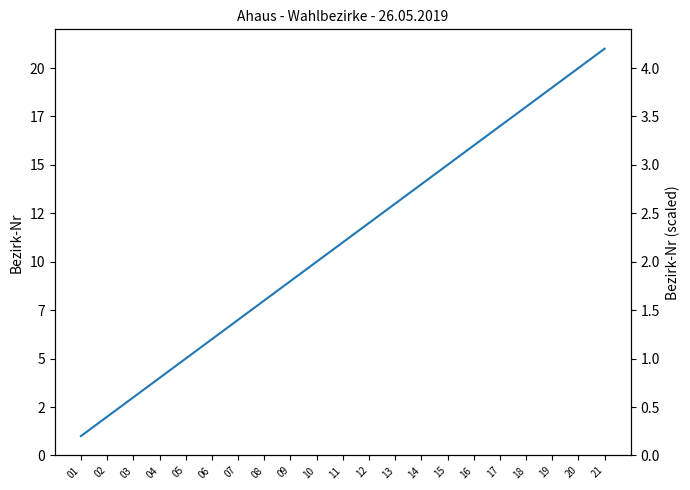

Which category has the lowest value across all series?

01